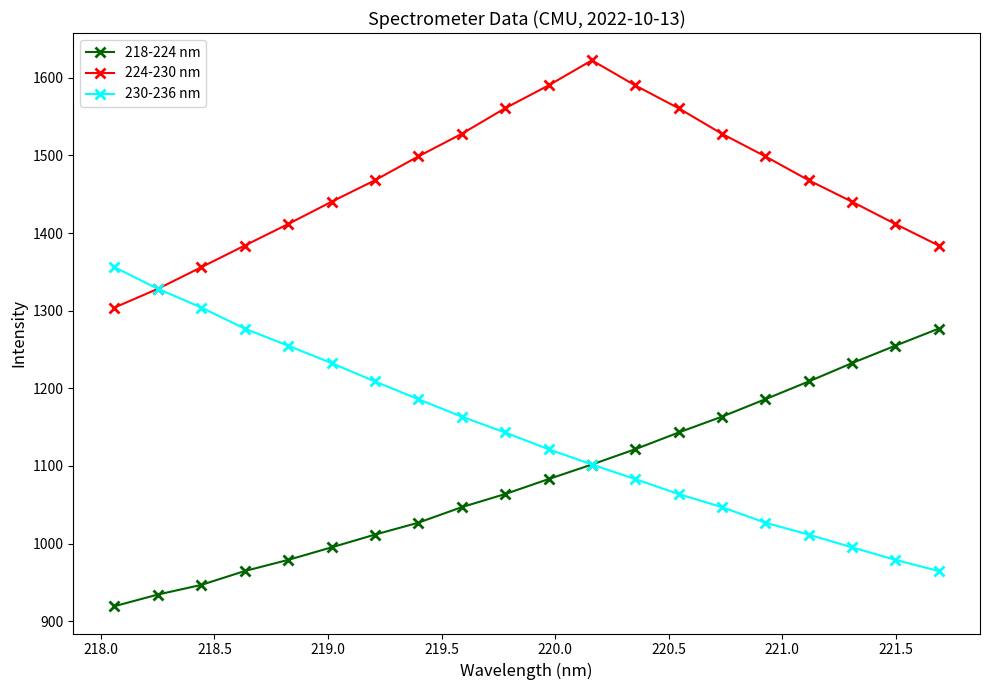

At how many categories does at least one series exceed 1035?

20